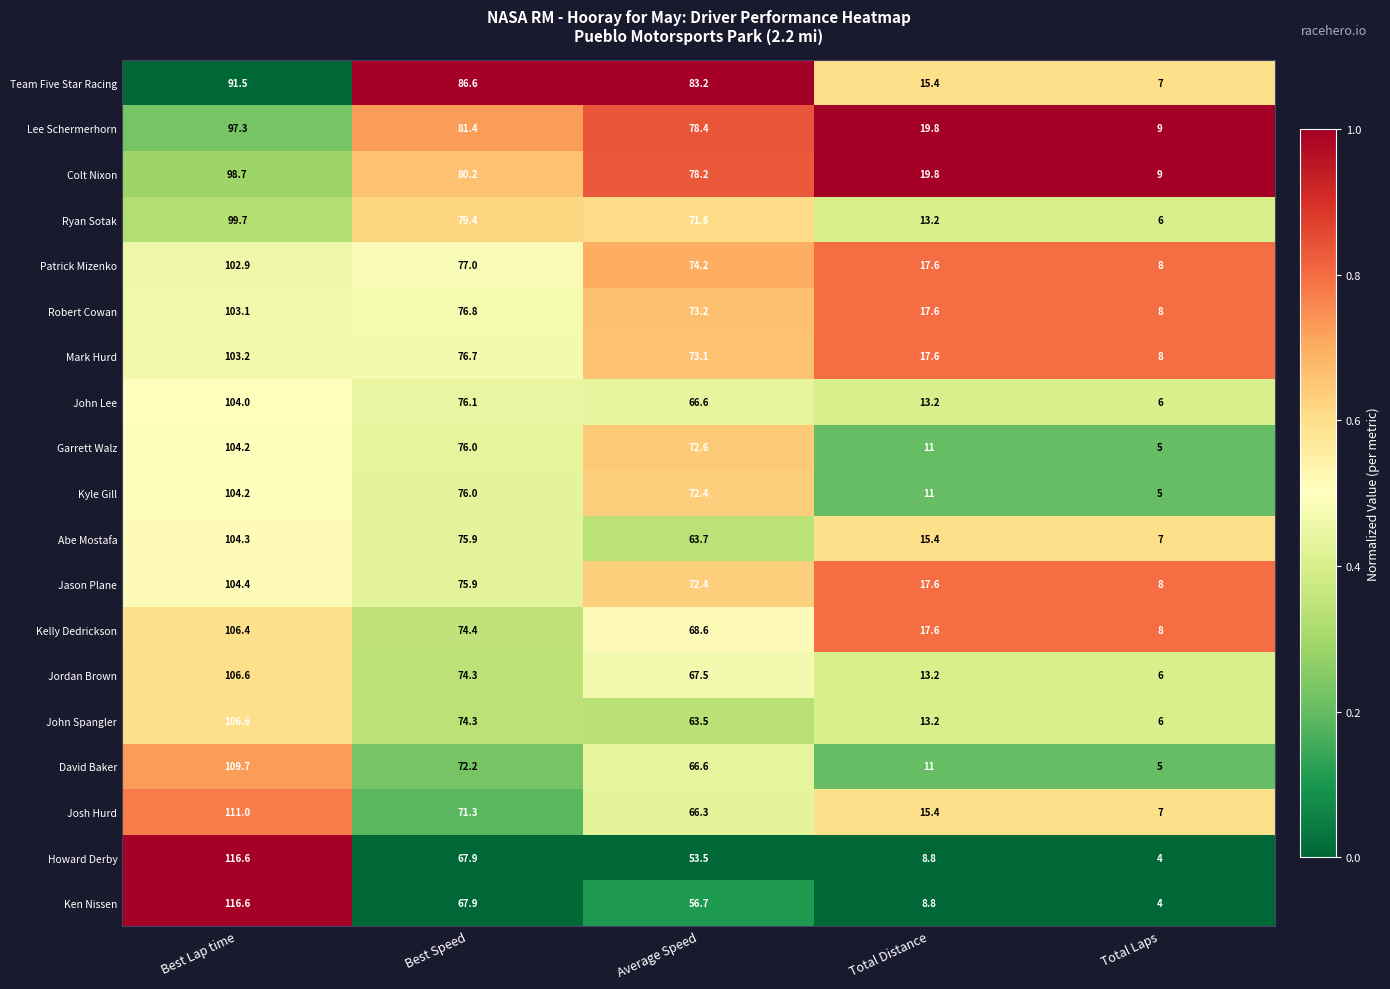

At which category is the sum across all series the highest?

Best Lap time